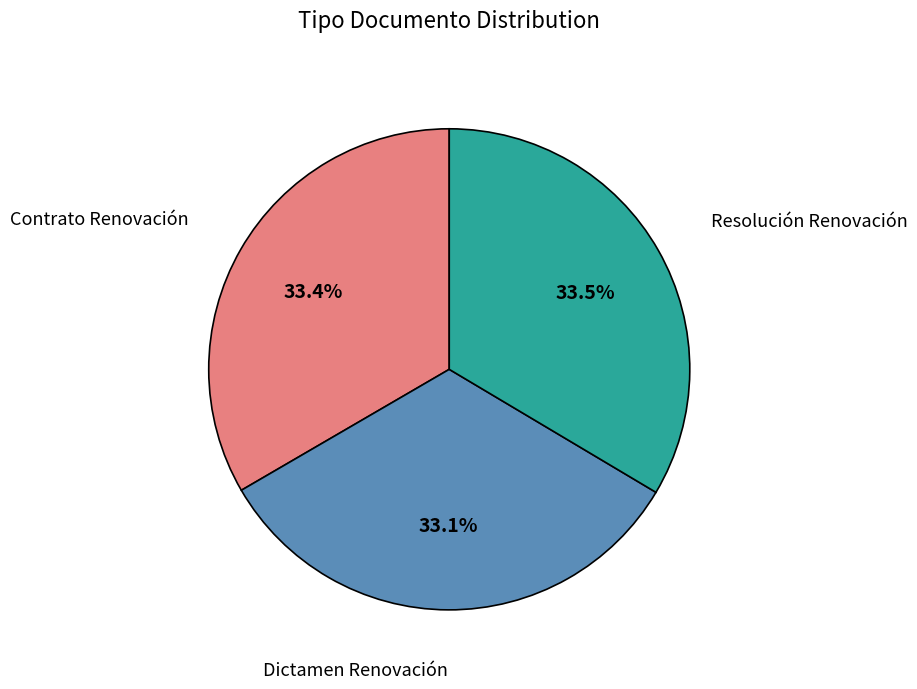

Is there any slice that represents more than half of the pie?

No